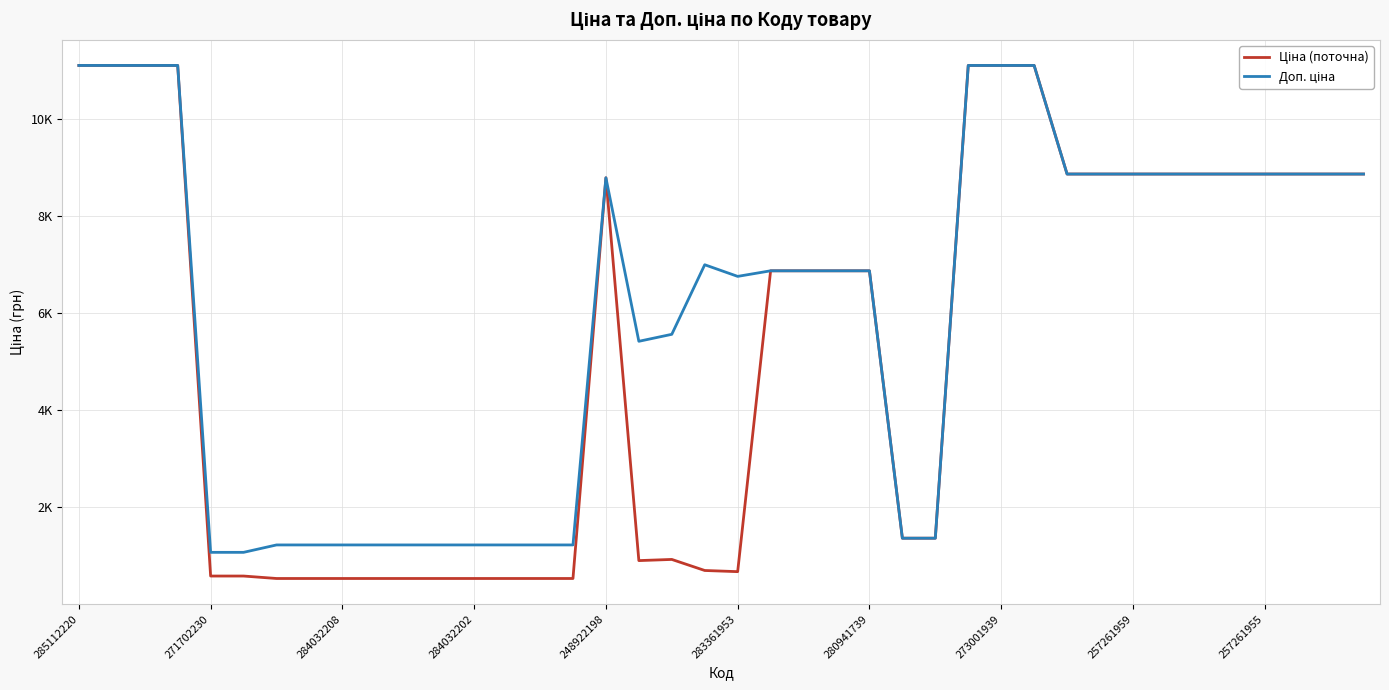

Does the chart display data point markers on the line(s)?

No